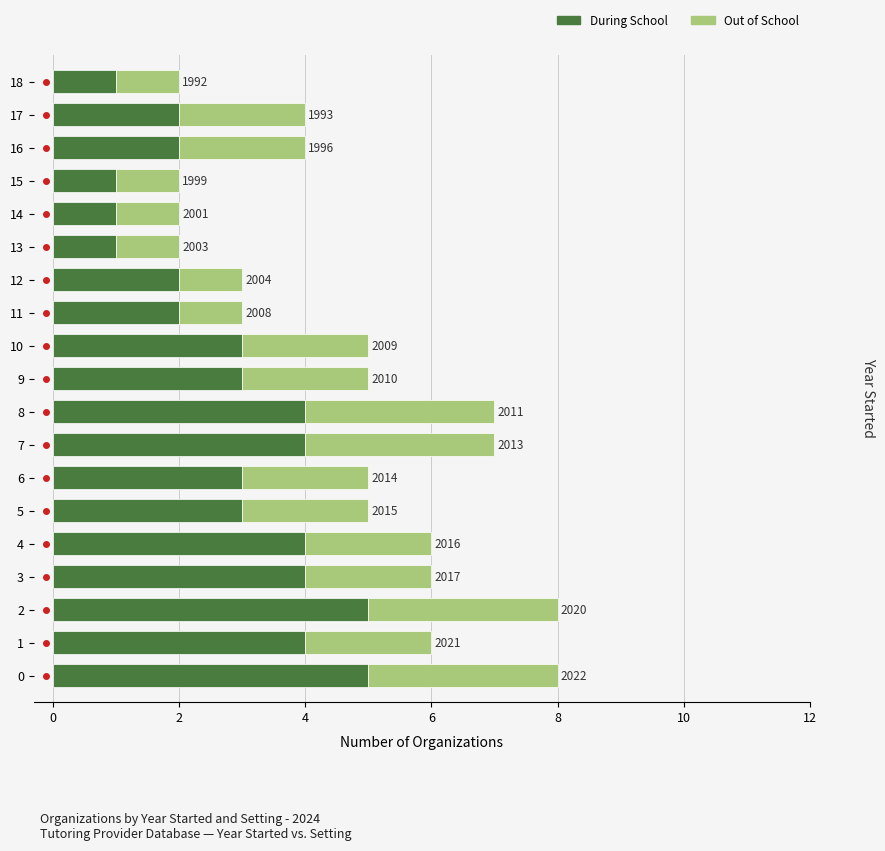

Which series has the largest range (max minus min)?

During School